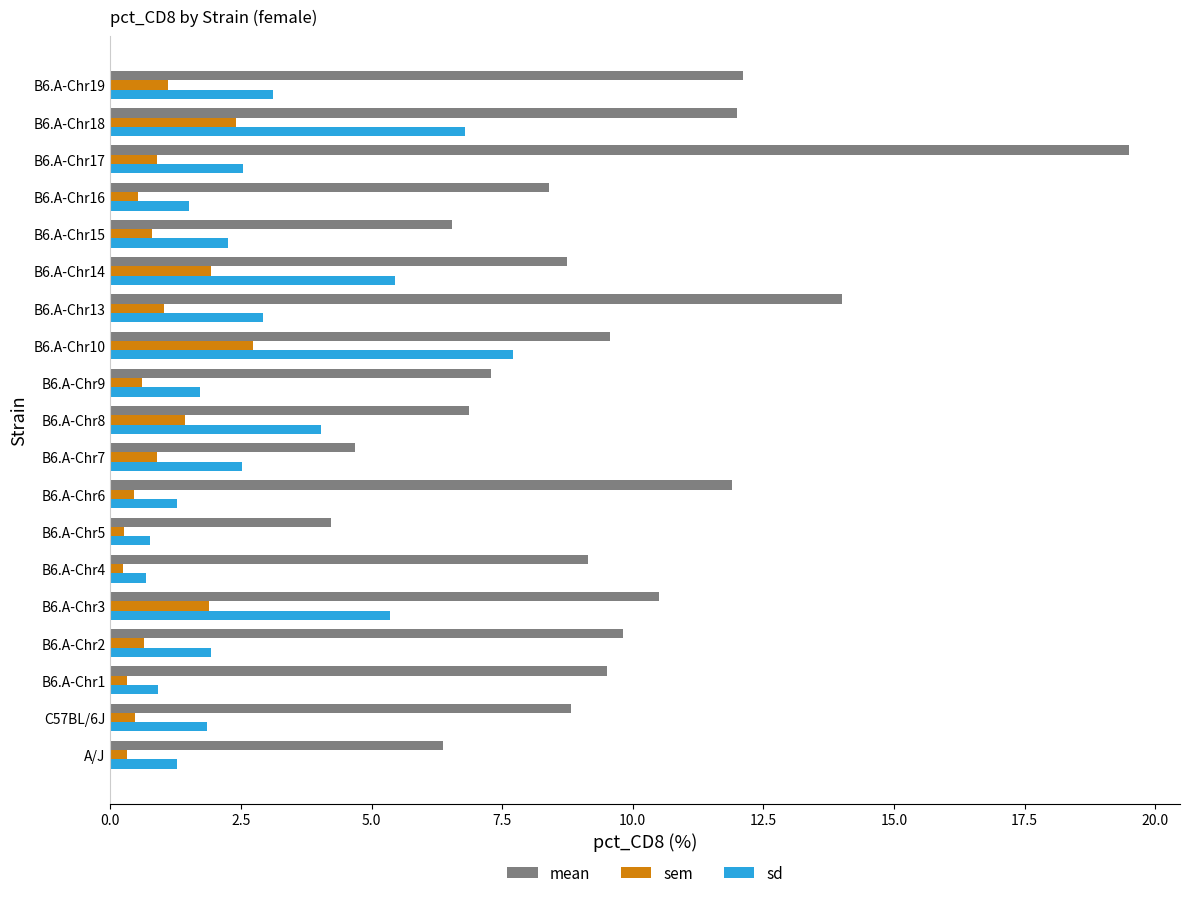

Rank the series by their maximum value, from lowest to highest.

sem, sd, mean